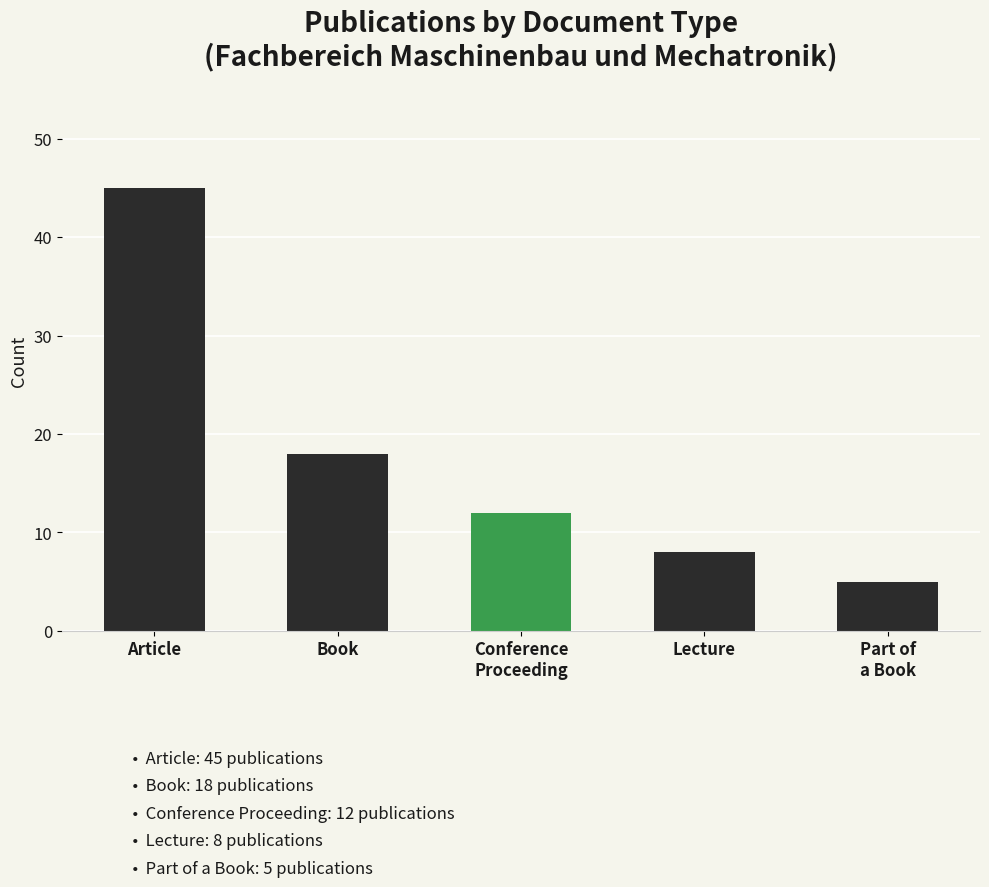

Where does the data first go above 12?

Article